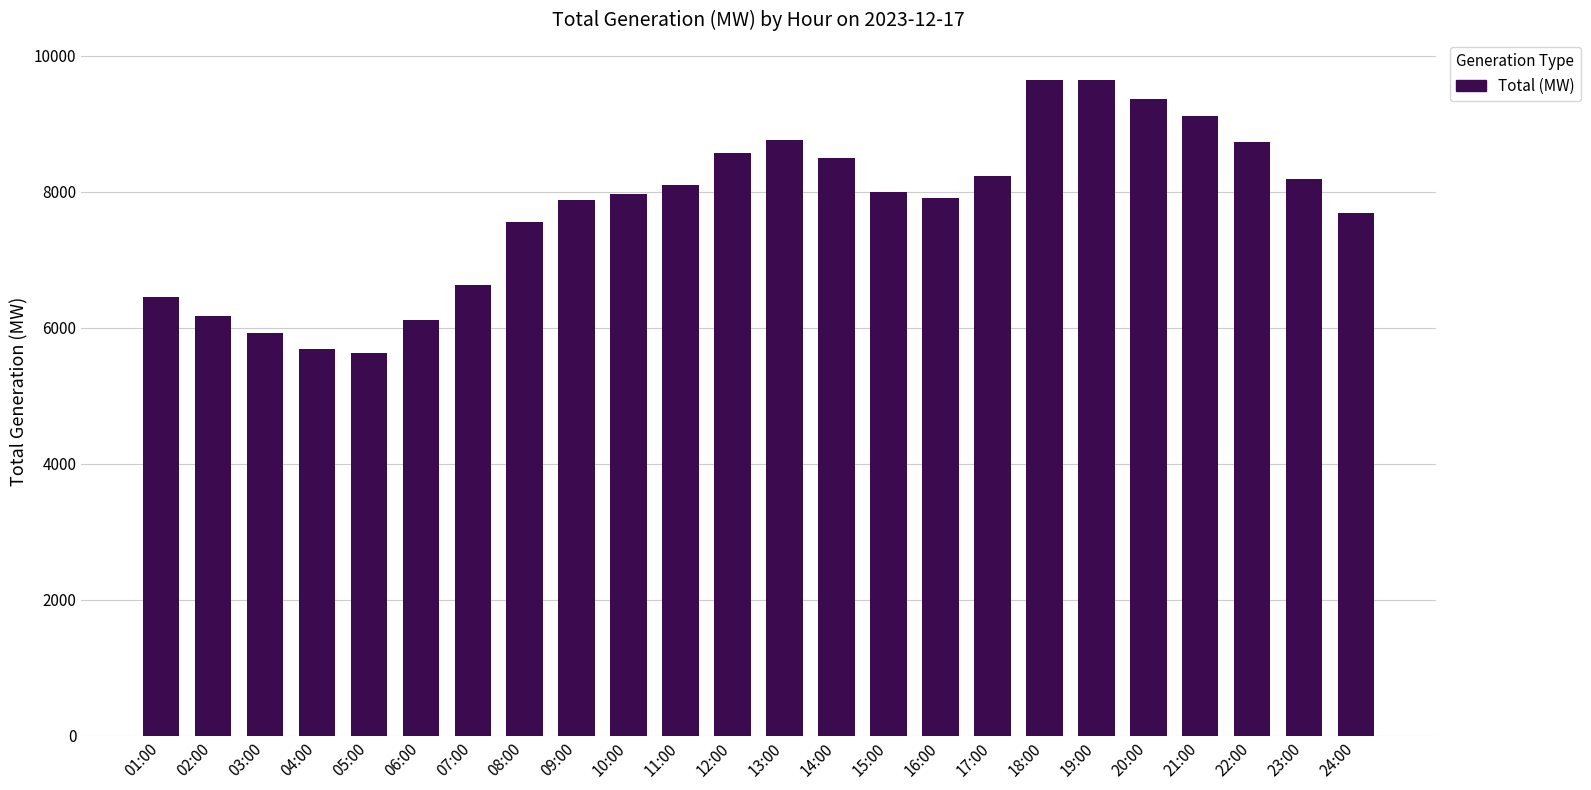

The value at 01:00 is 6452. True or false?

True